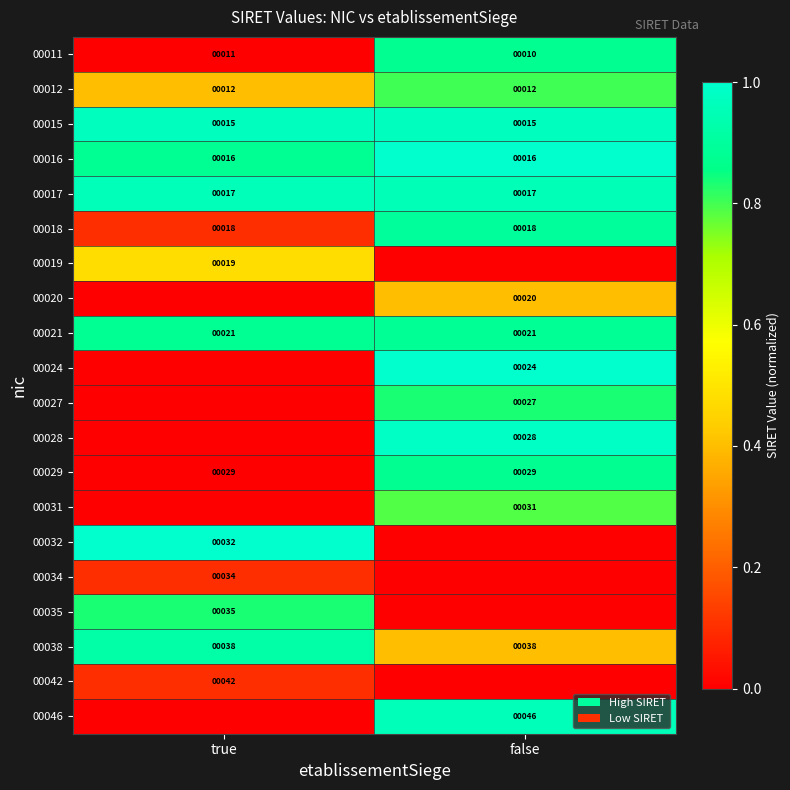

What is the sum of the 00017 values at true and false?

34